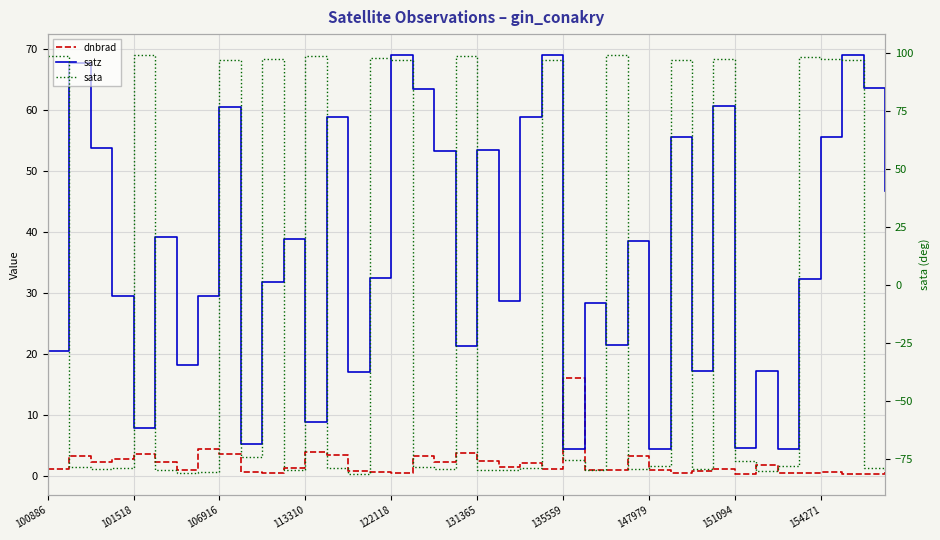

At how many categories does at least one series exceed 34?

27